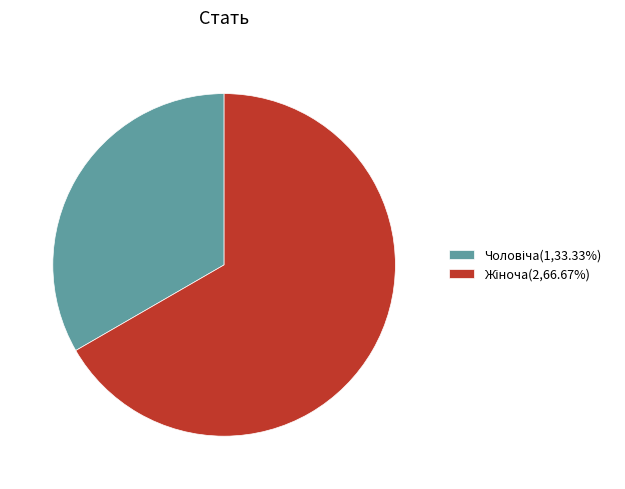

Is there a majority slice in this chart?

Yes